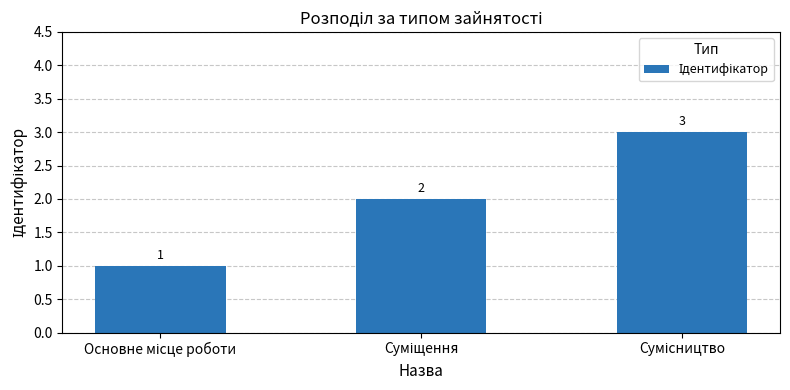

What is the difference between the maximum and second lowest values?

1